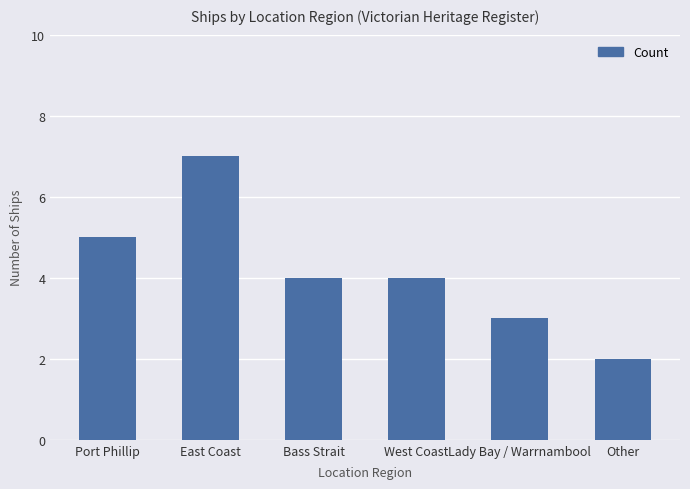

Reading left to right, what are all the values shown in this chart?

Port Phillip=5	East Coast=7	Bass Strait=4	West Coast=4	Lady Bay / Warrnambool=3	Other=2